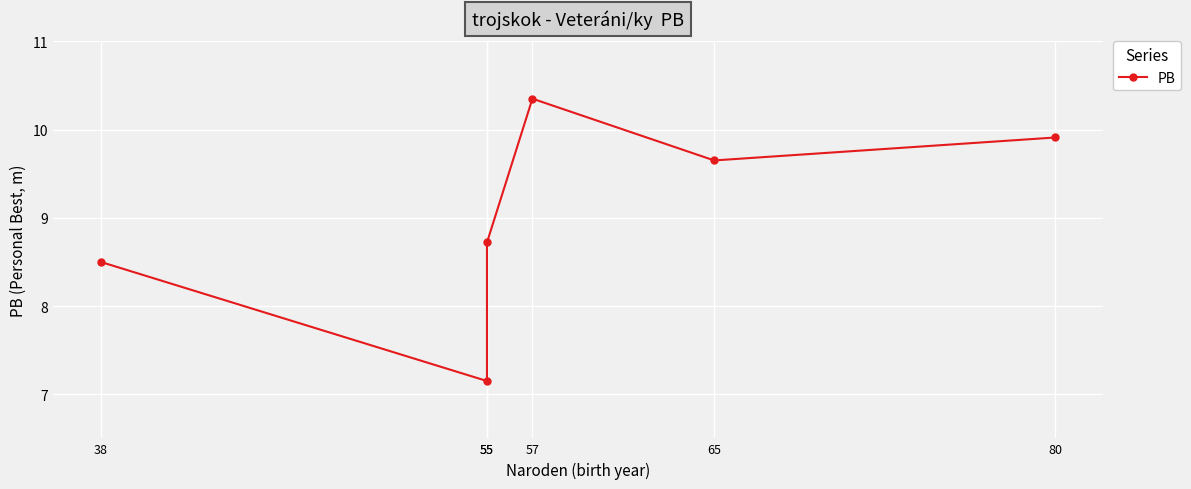

What is the minimum value shown in the chart?

7.2